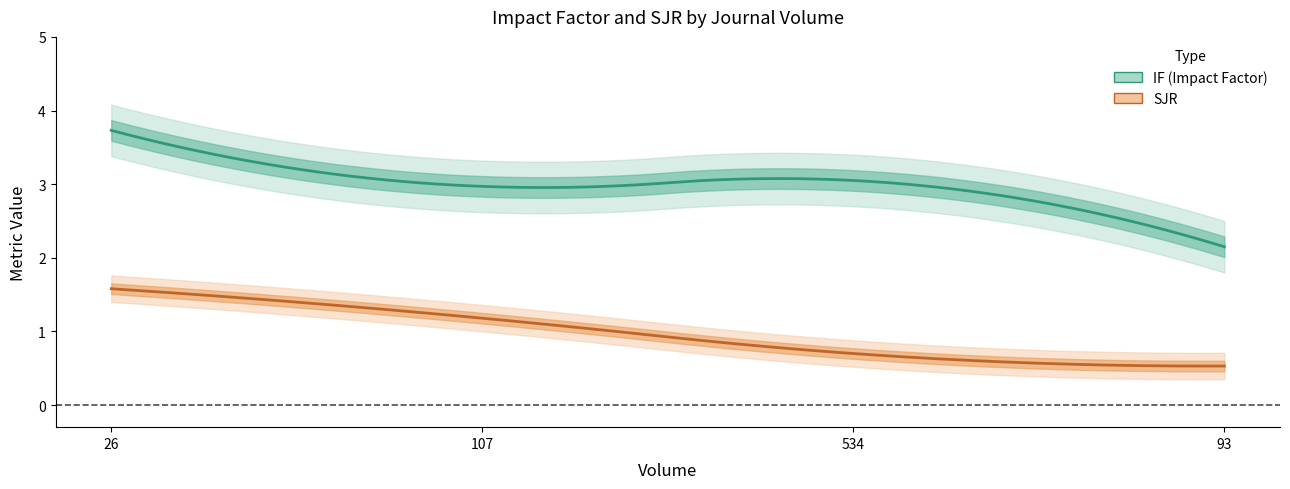

Rank the series at 107 from highest to lowest value.

IF, SJR